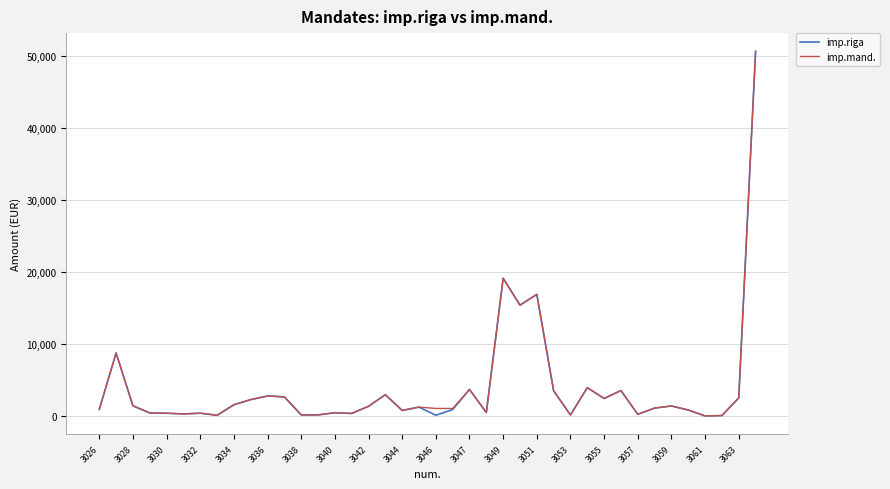

What is the greatest value displayed?

50625.0